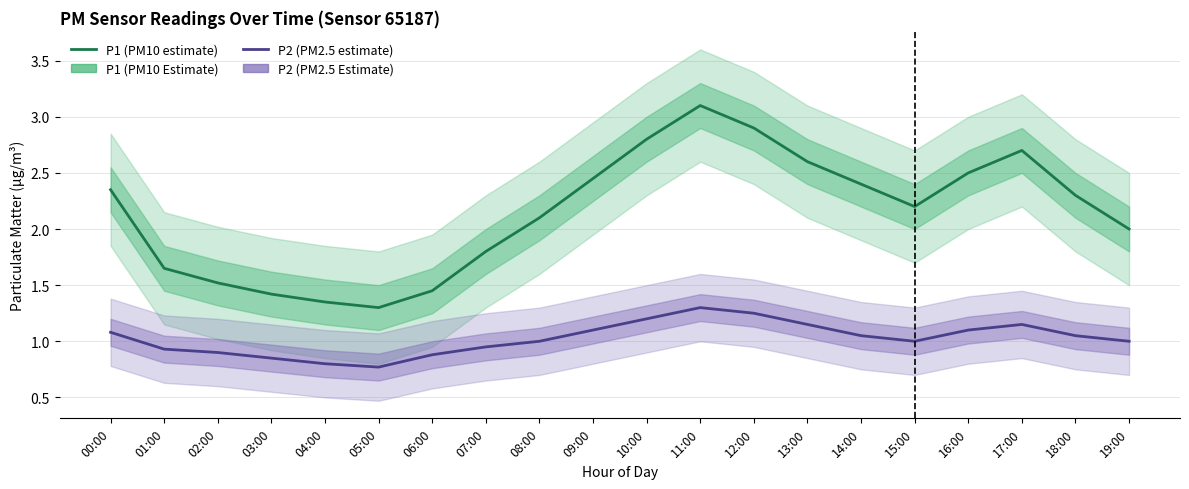

What is the minimum value shown in the chart?

0.8